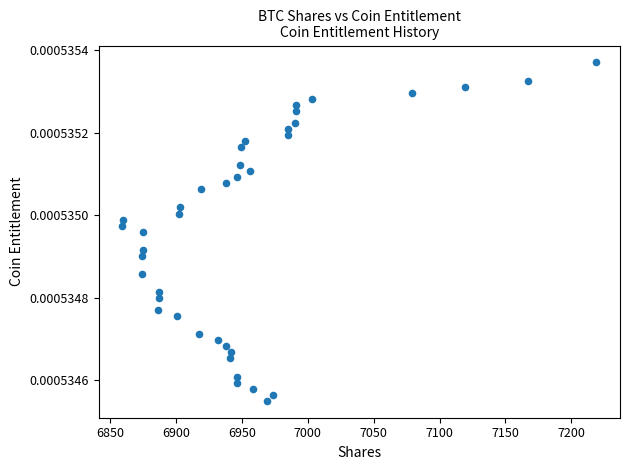

What is the range of X values (max minus min)?

359.5